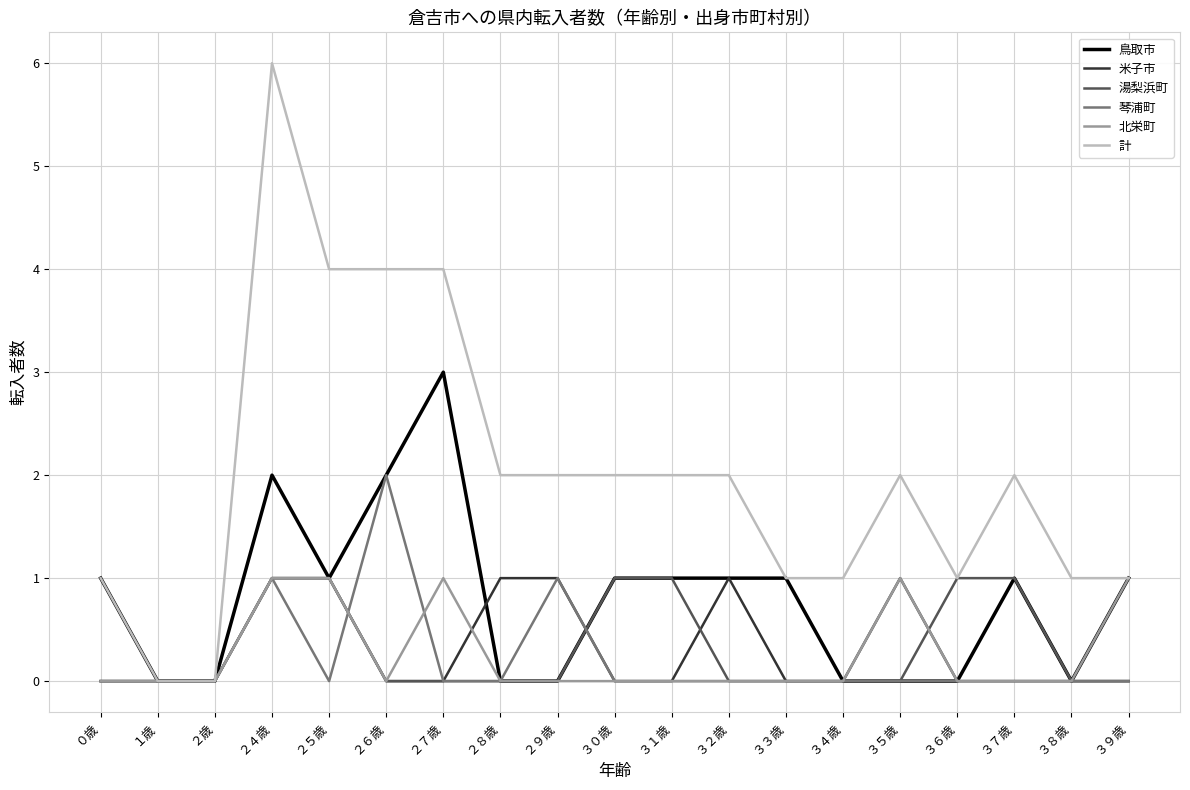

How many lines are shown in the chart?

6